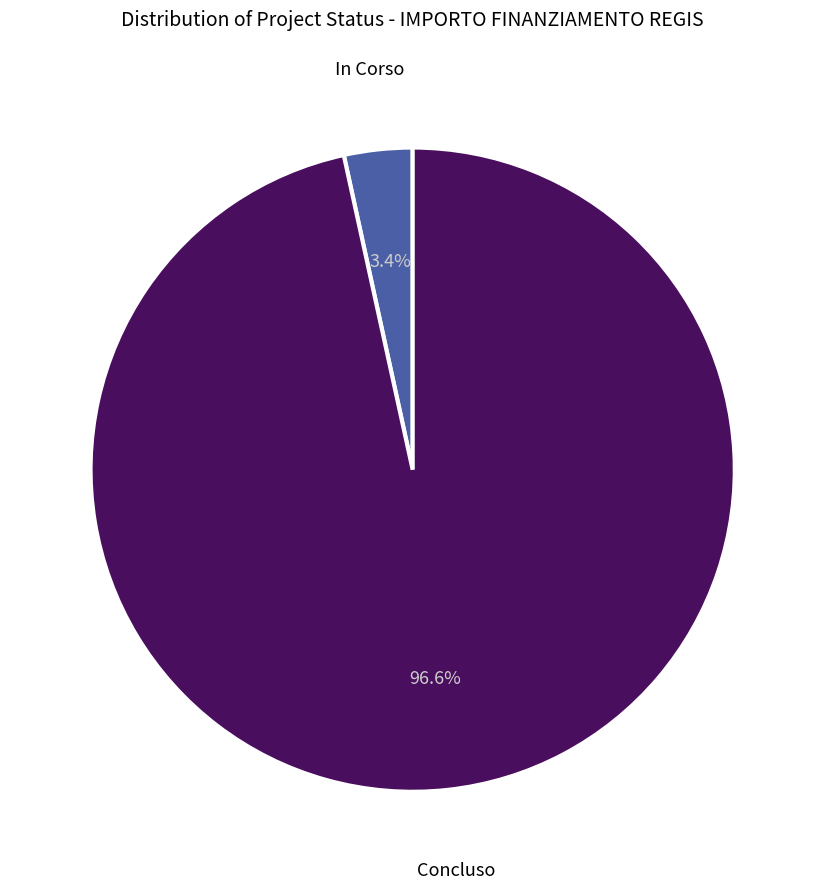

Which category has the biggest portion of the pie?

Concluso